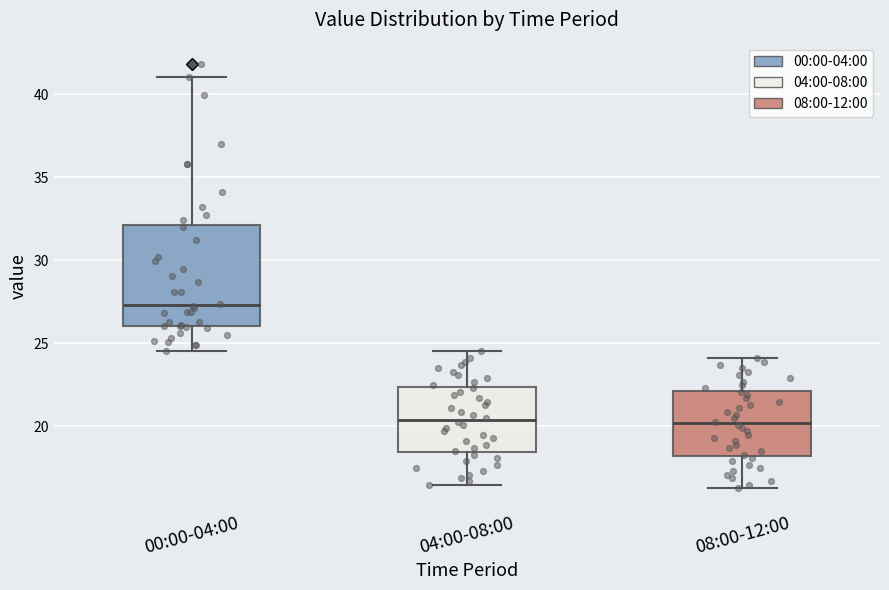

Reading left to right, transcribe this box plot: for each box, give where its median line is, the range the box spans, and where its two whiskers end, as read against the y-axis. The values are not printed on the chart, so give them approximately, as read against the axis.

00:00-04:00: median 27.5, box 26.0 to 32.0, whiskers 24.5 to 41.0
04:00-08:00: median 20.5, box 18.5 to 22.5, whiskers 16.5 to 24.5
08:00-12:00: median 20.0, box 18.5 to 22.0, whiskers 16.5 to 24.0